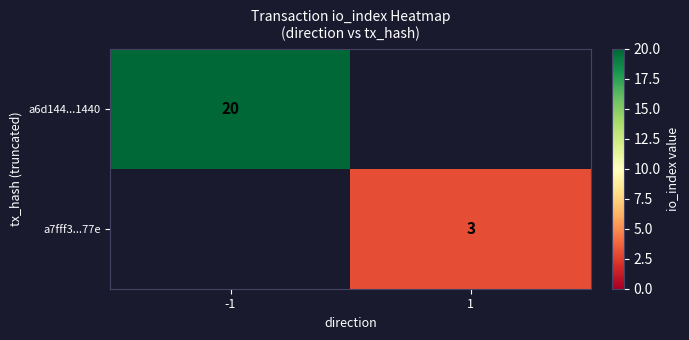

Is it true that a7fff3...77e equals 3 at 1?

True